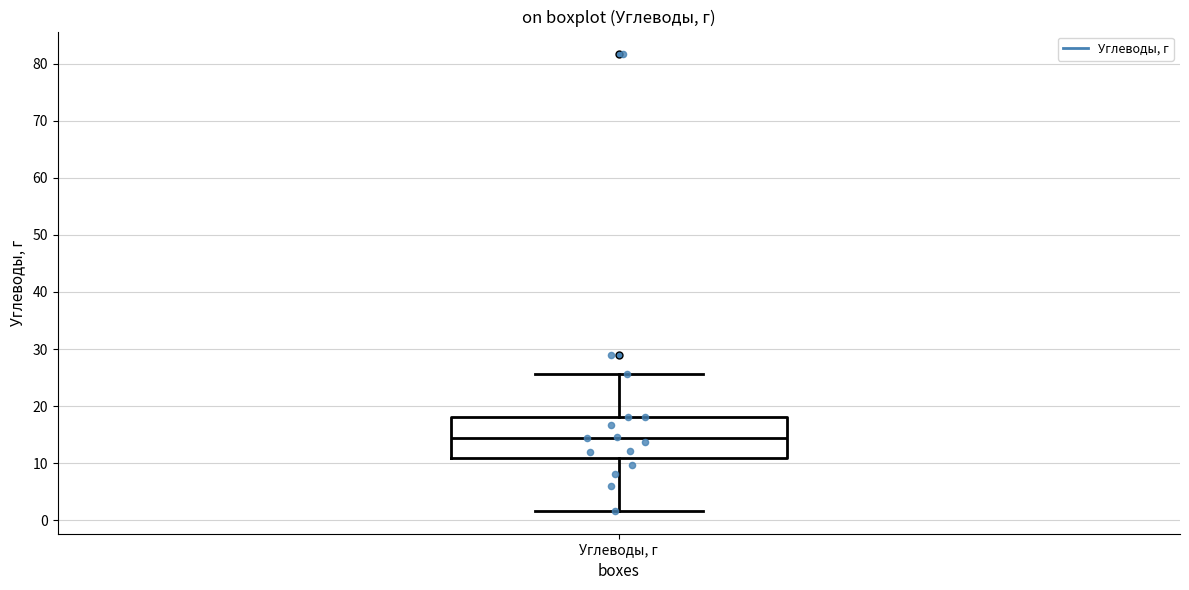

Where is the lower edge of the box for Углеводы, г on the y-axis? The values are not printed on the chart, so give them approximately, as read against the axis.

11